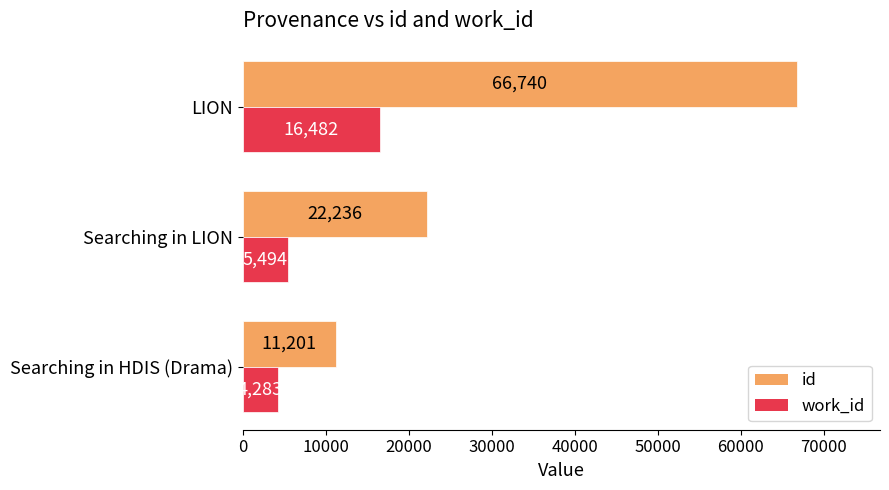

What is the sum of the id values at Searching in HDIS (Drama) and LION?

77941